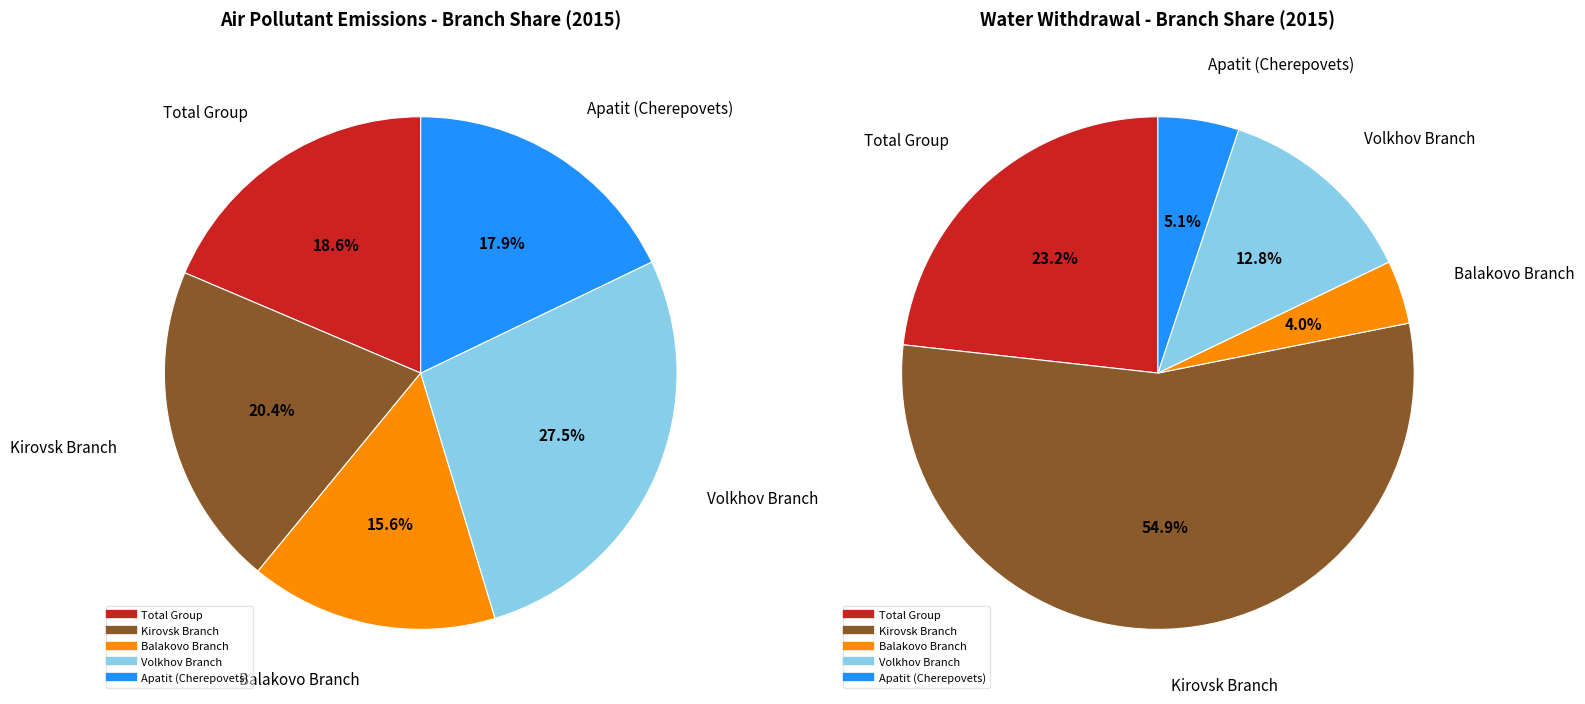

What is the total percentage of Total Group and Apatit (Cherepovets)?

36.5%